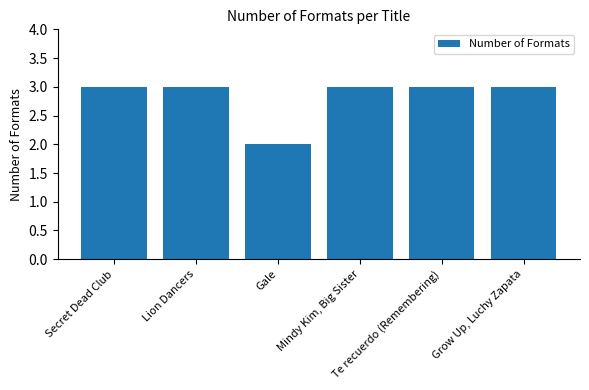

How many distinct data groups are displayed?

1